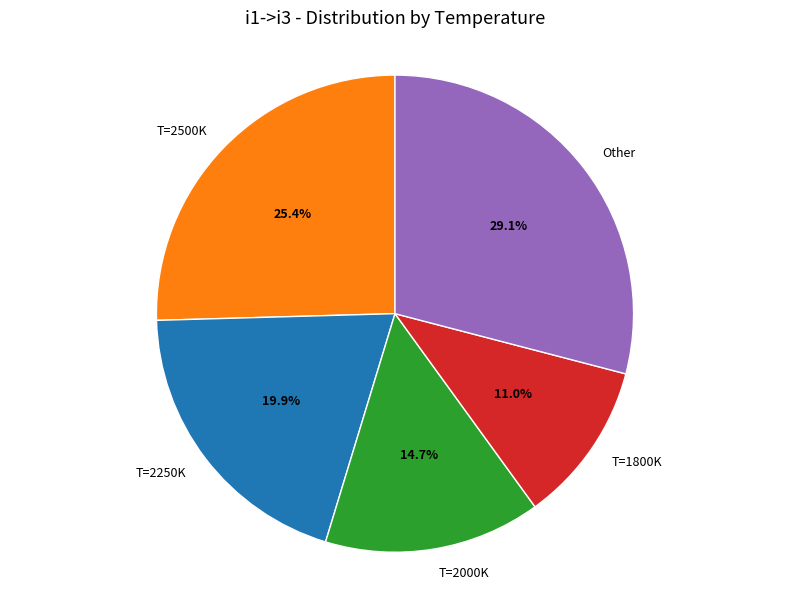

Which has a higher value, T=2000K or Other?

Other